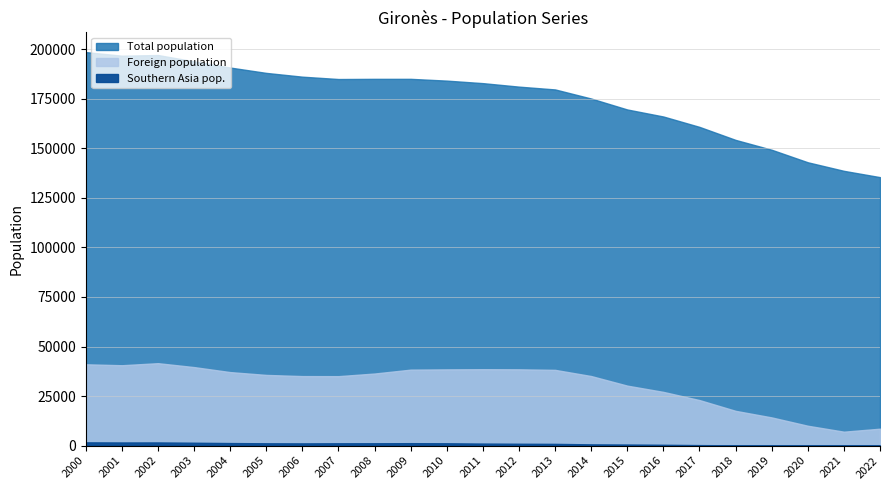

Where is Foreign population nearest to the value 24317?

2017